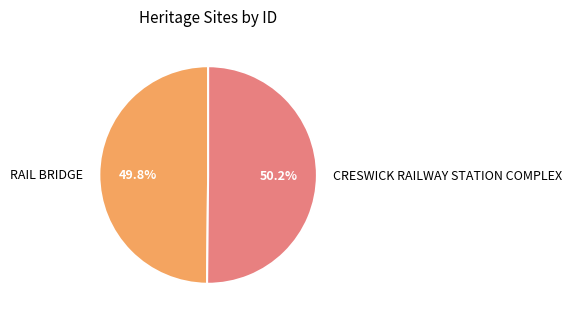

How many slices are in this pie chart?

2